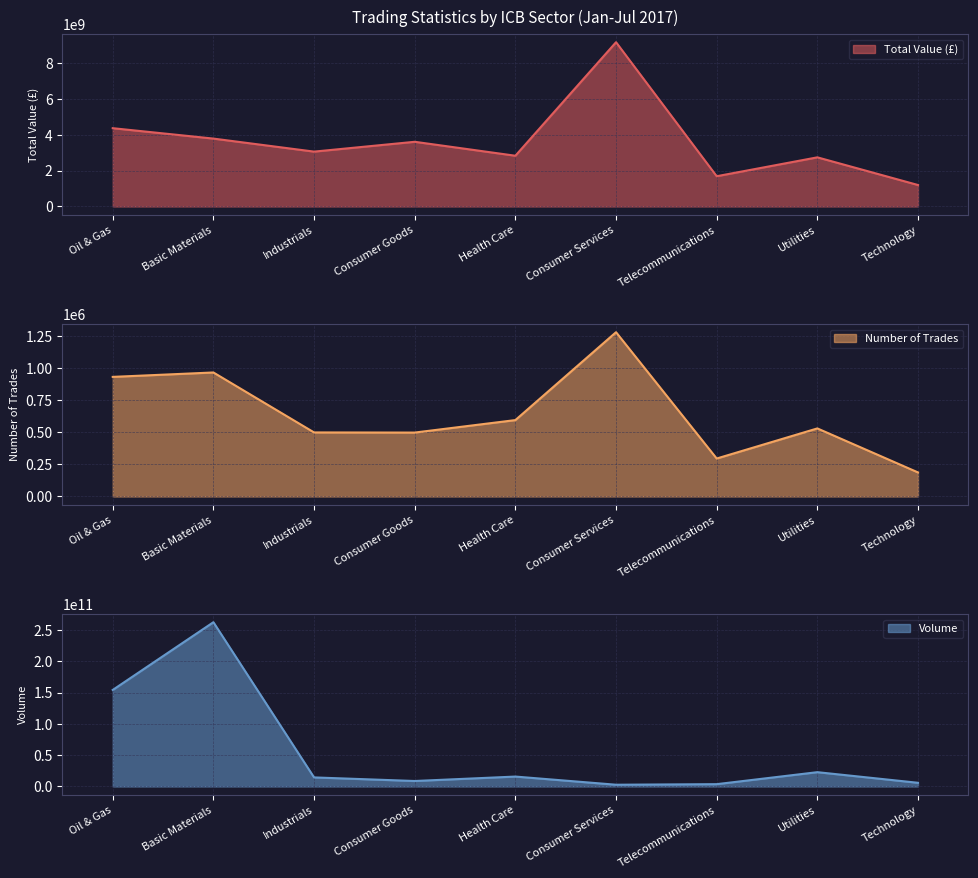

Is it true that Total Value (£) equals 1989747664.8 at Consumer Services?

False